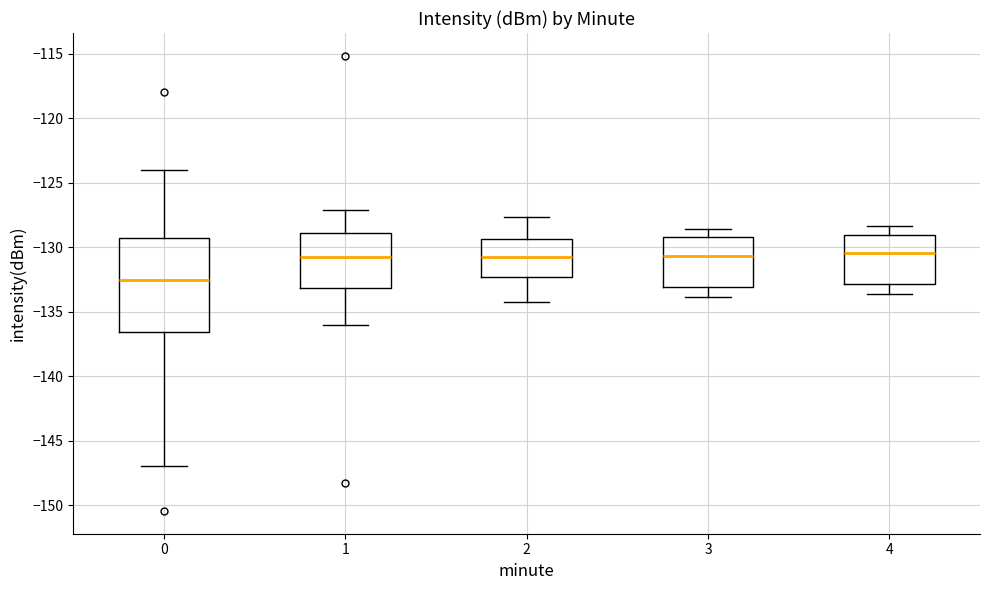

Reading left to right, read every box against the y-axis: the position of its median line, the range the box covers, and the ends of its whiskers. The values are not printed on the chart, so give them approximately, as read against the axis.

0: median -132.5, box -136.5 to -129.5, whiskers -147.0 to -124.0
1: median -131.0, box -133.0 to -129.0, whiskers -136.0 to -127.0
2: median -130.5, box -132.5 to -129.5, whiskers -134.0 to -127.5
3: median -130.5, box -133.0 to -129.0, whiskers -134.0 to -128.5
4: median -130.5, box -133.0 to -129.0, whiskers -133.5 to -128.5